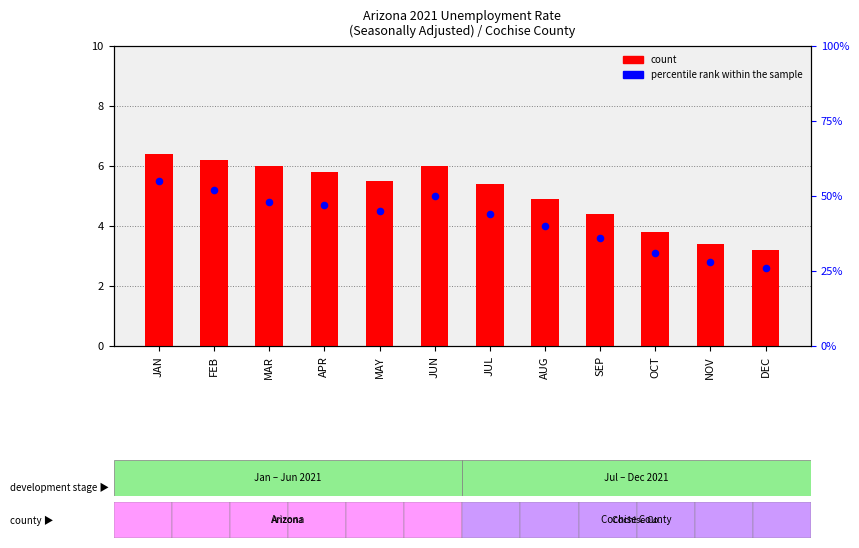

Which series has the largest total across all categories?

percentile rank within the sample